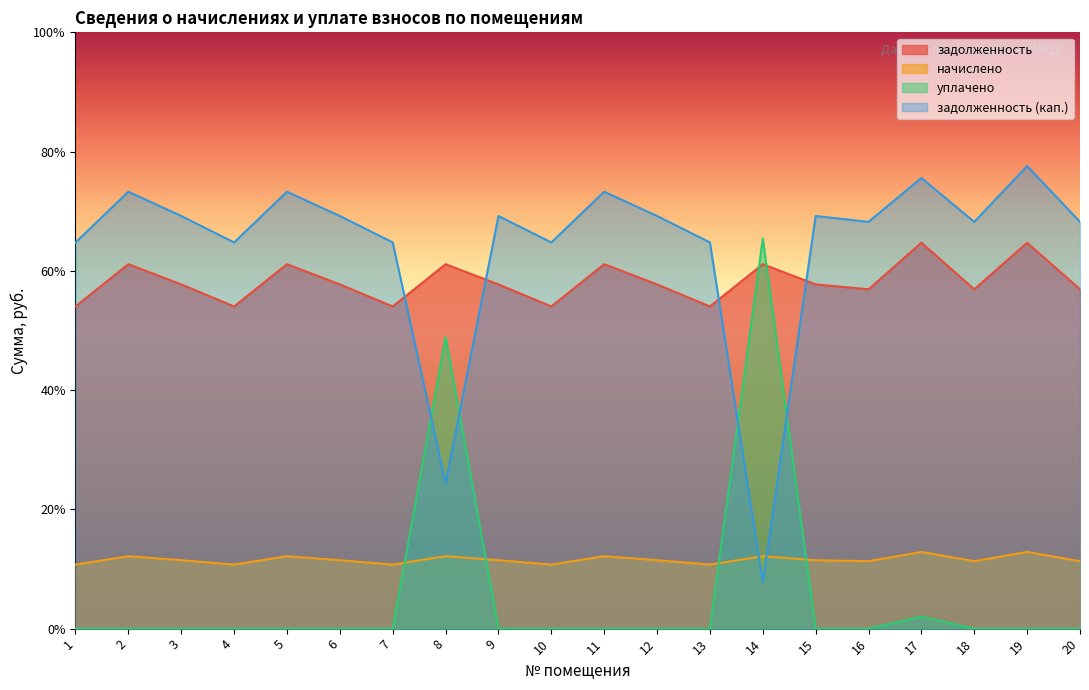

What is the average value of the уплачено series?

1454.1